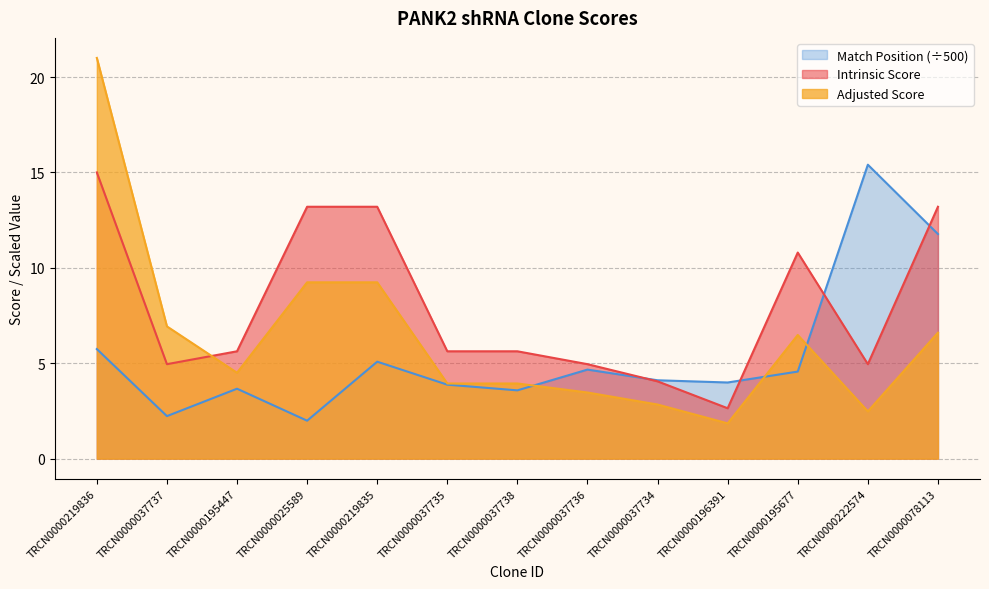

How many interior local valleys does the Match Position series have?

4